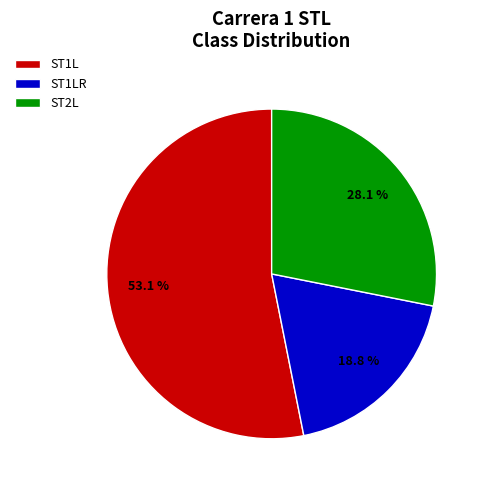

The ST1L slice represents 53% of the pie. True or false?

True